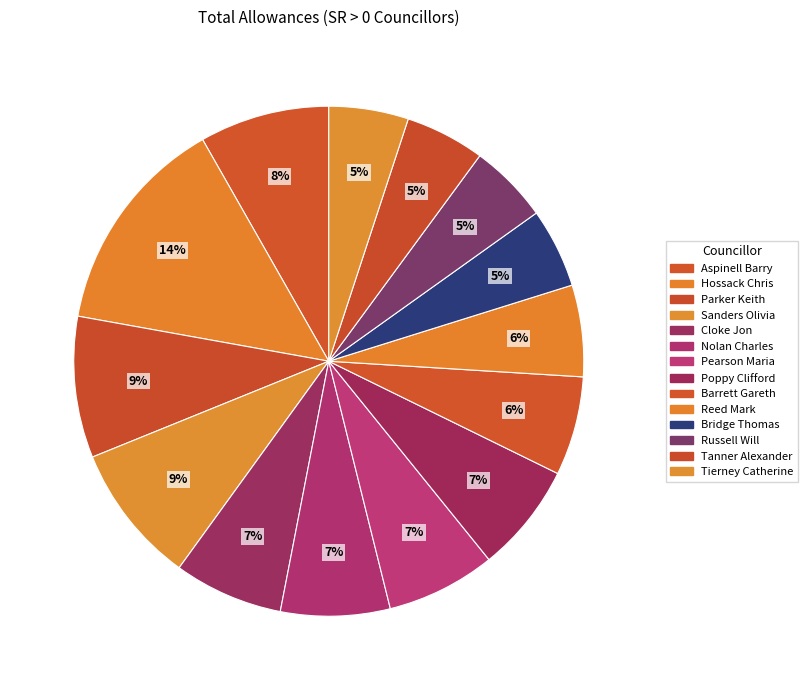

Rank the categories by value from highest to lowest.

Hossack Chris, Parker Keith, Sanders Olivia, Aspinell Barry, Cloke Jon, Nolan Charles, Pearson Maria, Poppy Clifford, Barrett Gareth, Reed Mark, Bridge Thomas, Russell Will, Tanner Alexander, Tierney Catherine